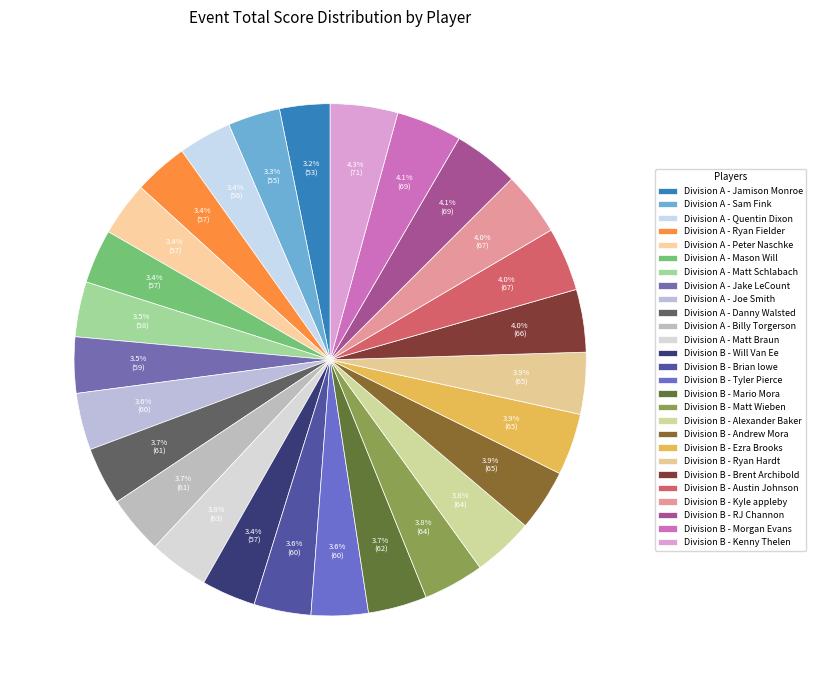

Approximately how many times larger is the value at Division B - Tyler Pierce compared to Division A - Jamison Monroe?

1.1